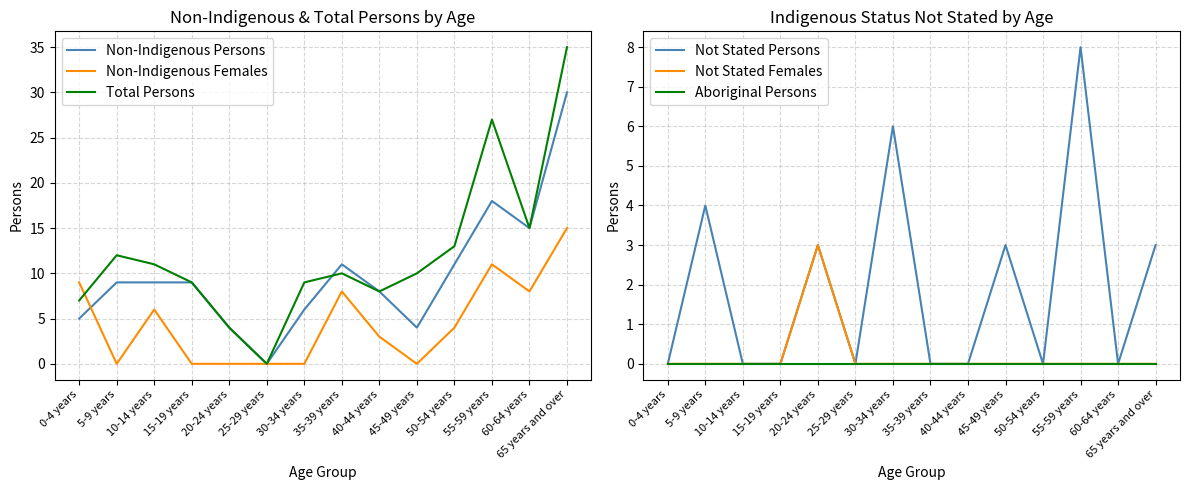

Count the Not Stated Females values in the range 0 to 1.

13